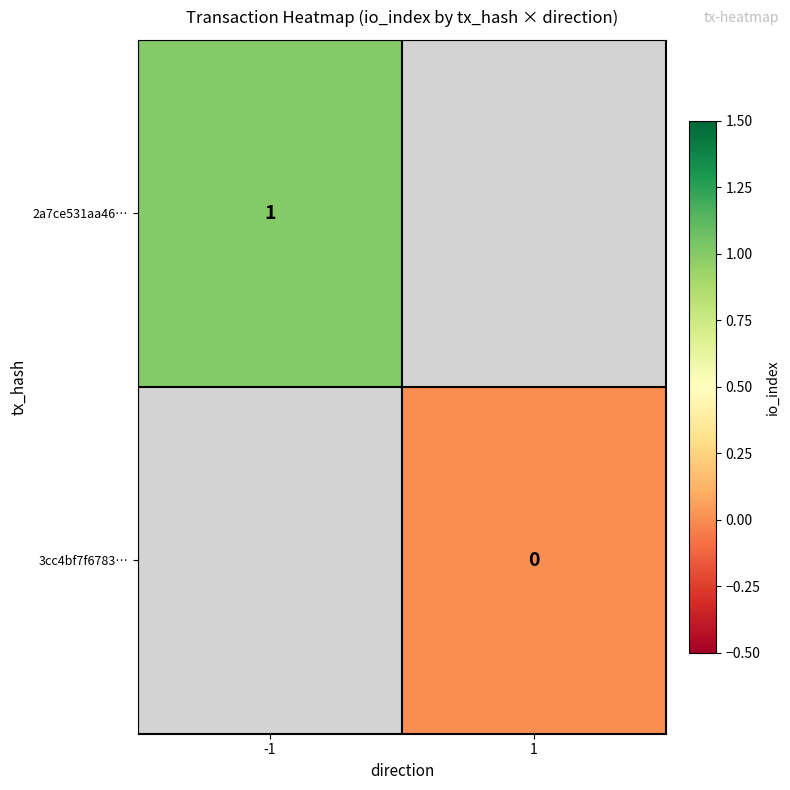

Which label corresponds to the largest value in the chart?

-1